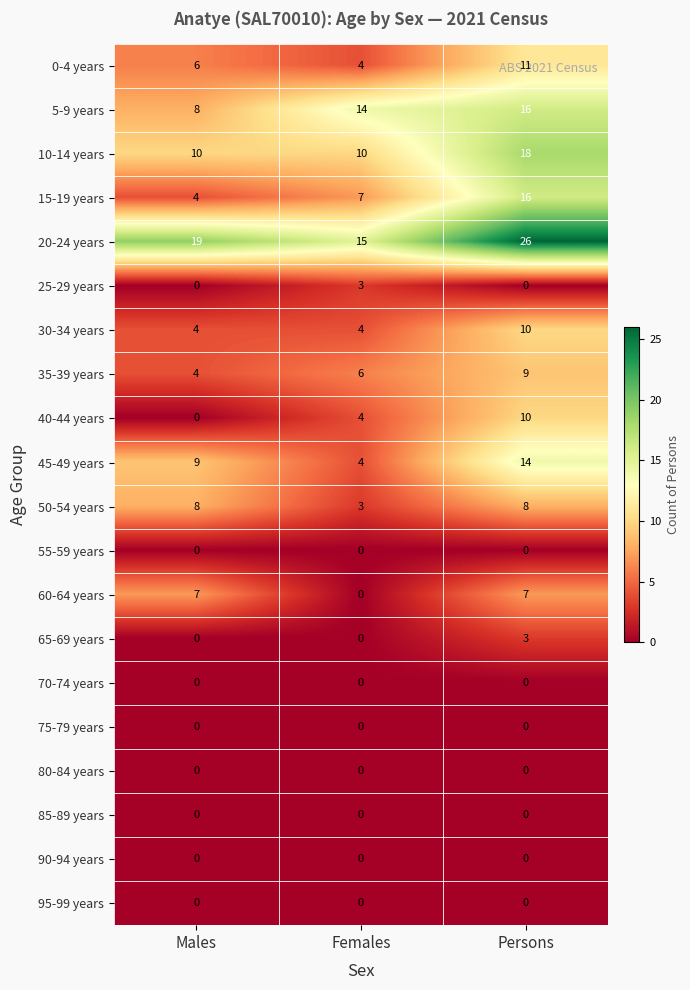

What is the sum of all 35-39 years values?

19